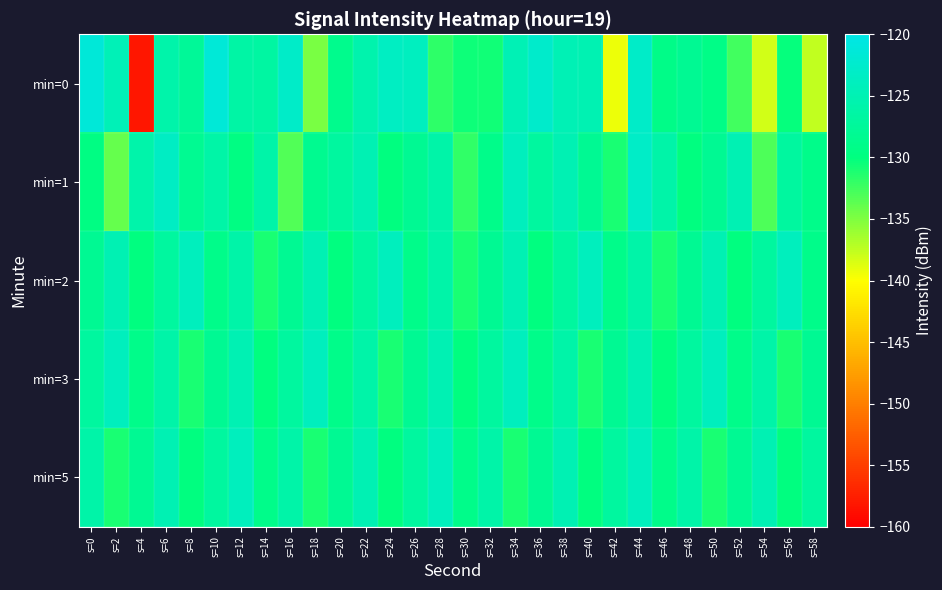

Which series has the largest total across all categories?

min=2